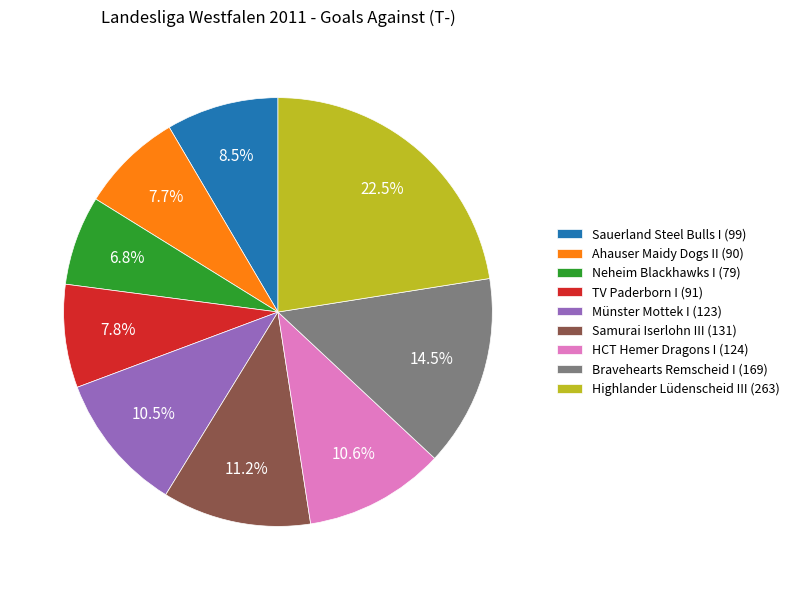

Is it true that HCT Hemer Dragons I is 1% of the pie?

False